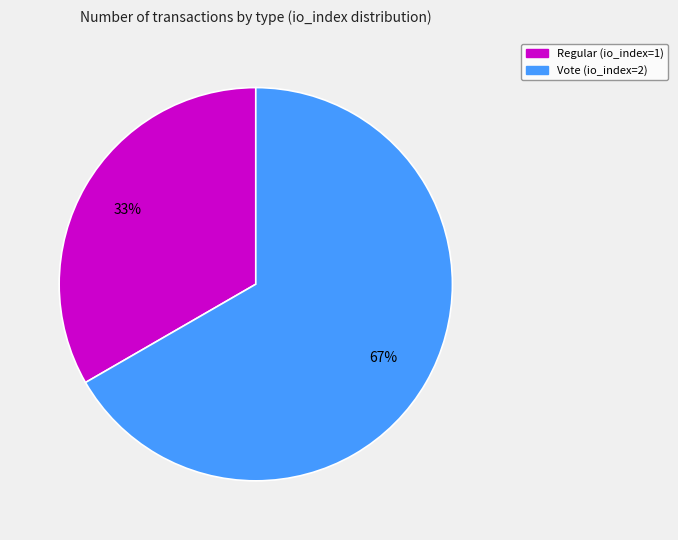

Count the number of slices in the pie.

2